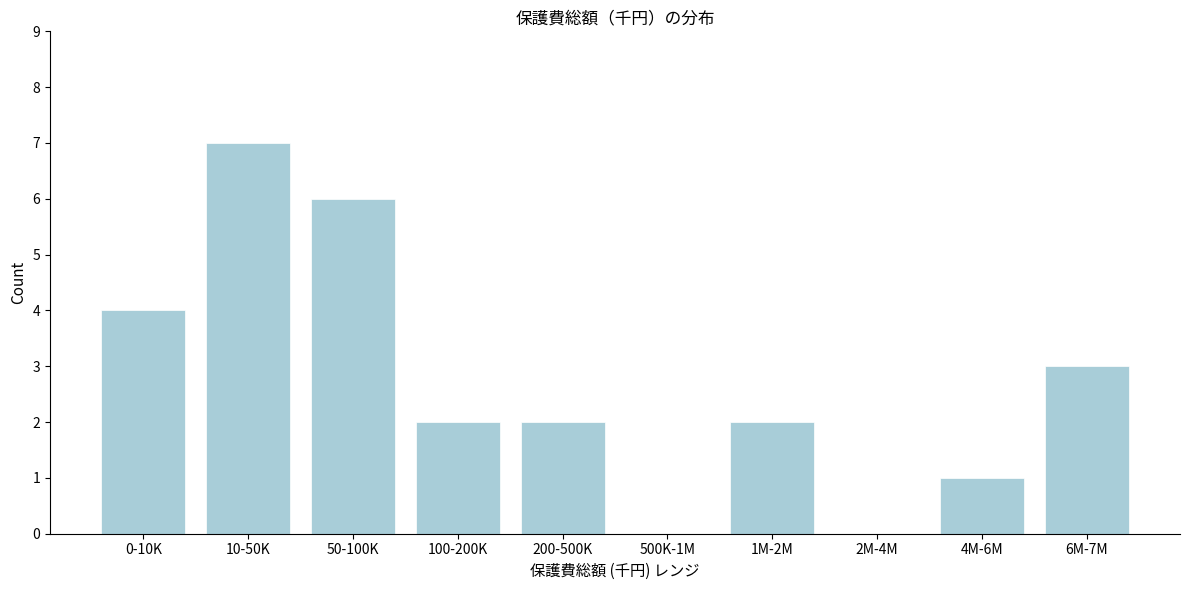

Reading right to left, list all the values displayed in this chart.

6M-7M=3	4M-6M=1	2M-4M=0	1M-2M=2	500K-1M=0	200-500K=2	100-200K=2	50-100K=6	10-50K=7	0-10K=4